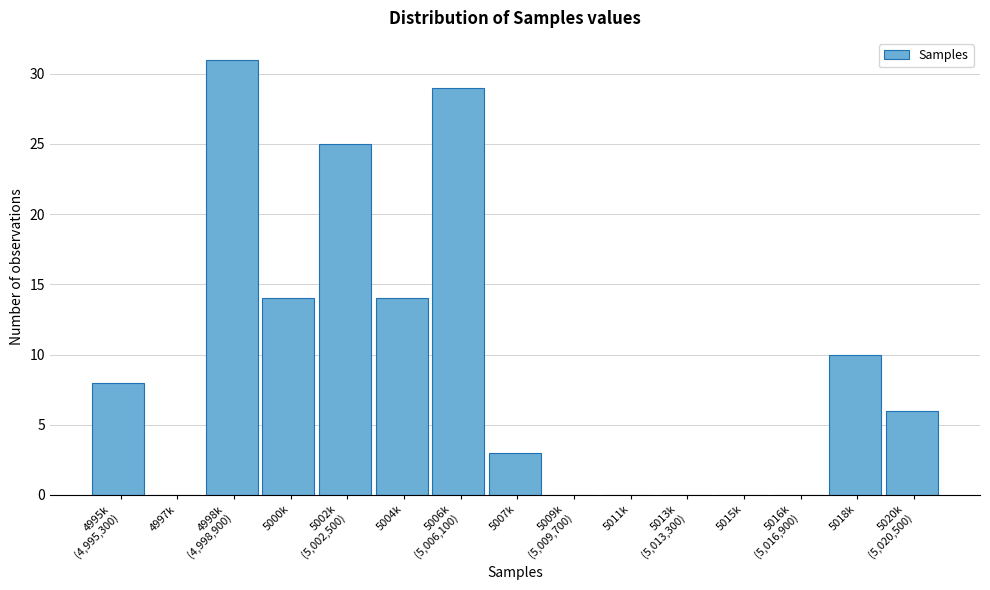

What is the sum of the values at 5004k and 5018k?

24